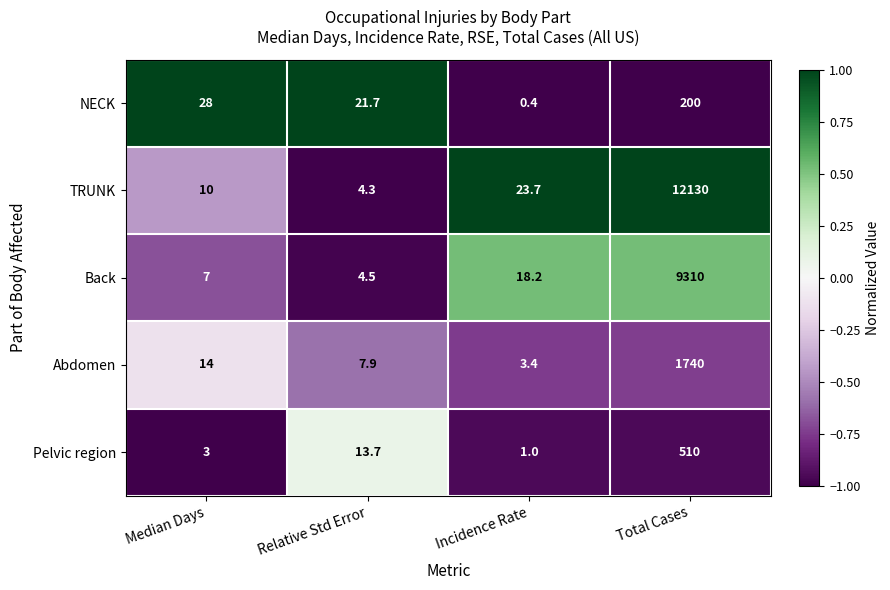

What is the sum of the NECK values at Total Cases and Relative Std Error?

221.7